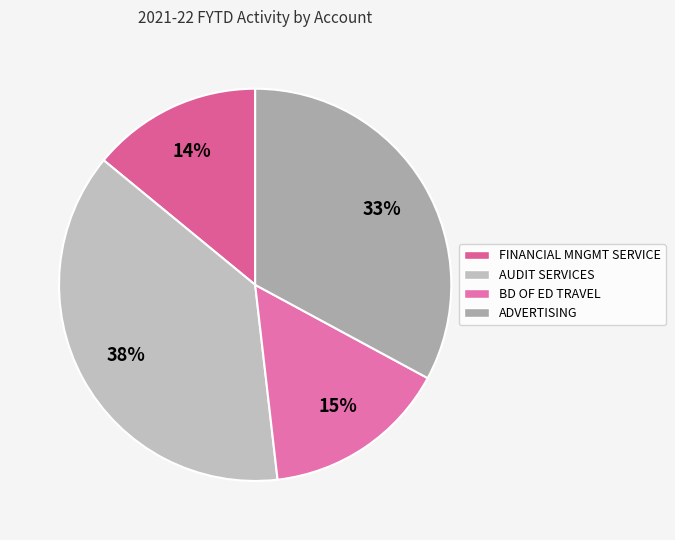

Between ADVERTISING and AUDIT SERVICES, which is larger?

AUDIT SERVICES